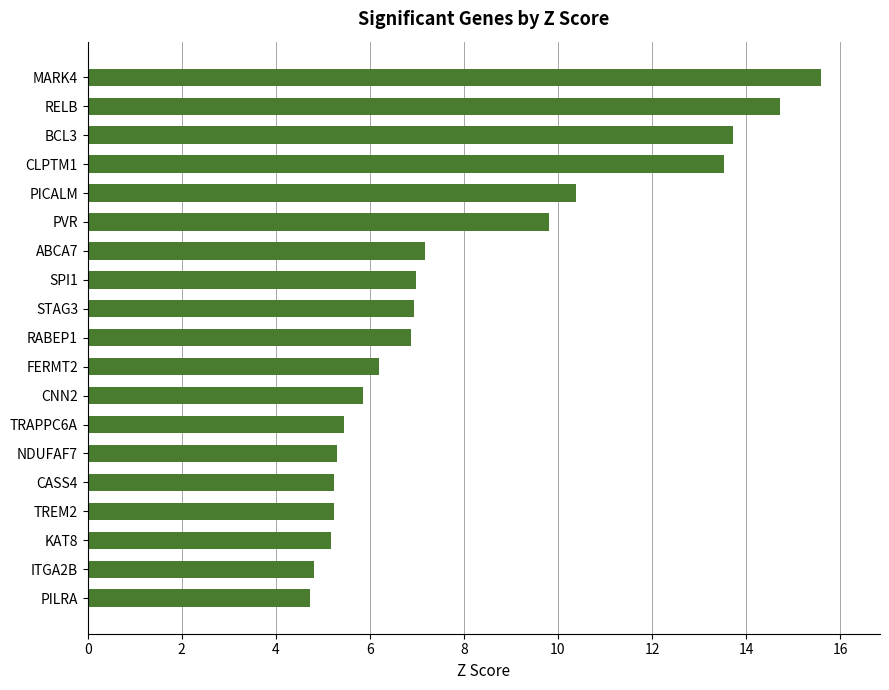

The chart shows a value of 8.0 at ITGA2B. True or false?

False